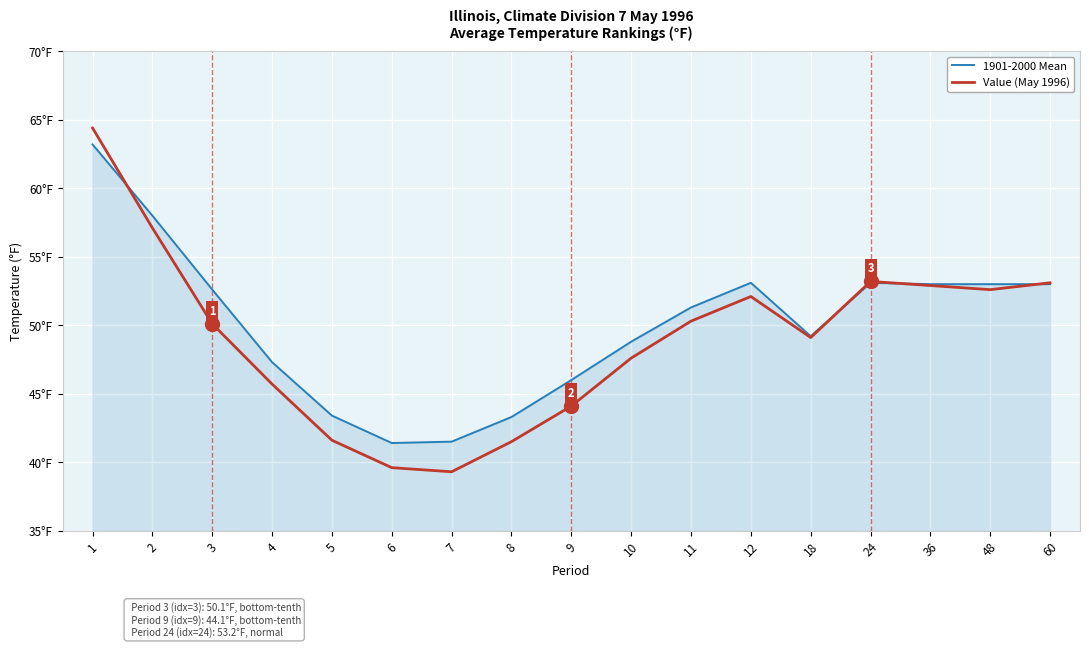

What are all the series names shown in the legend?

1901-2000 Mean, Value (May 1996)